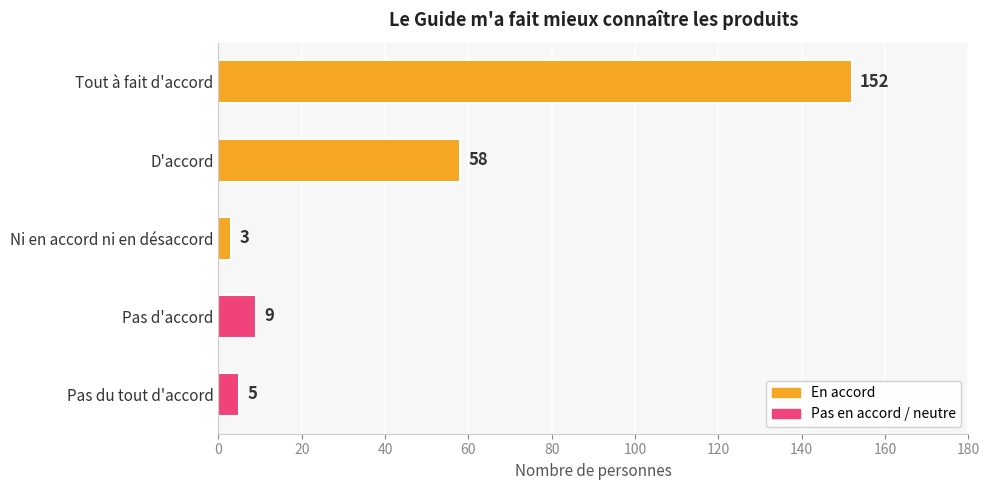

The value at D'accord is 58. True or false?

True